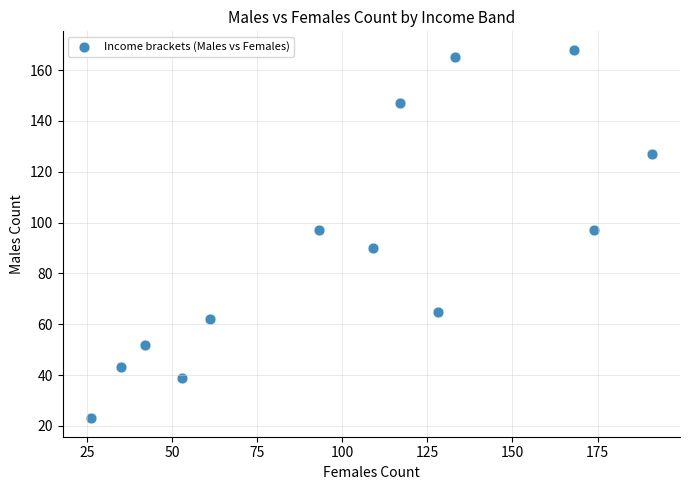

What is the range of X values (max minus min)?

165